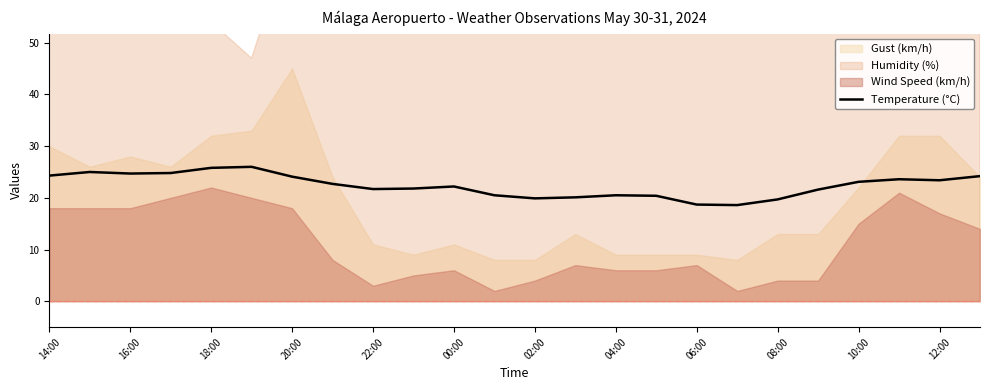

What is the highest value of the Temperature (°C) series?

26.0